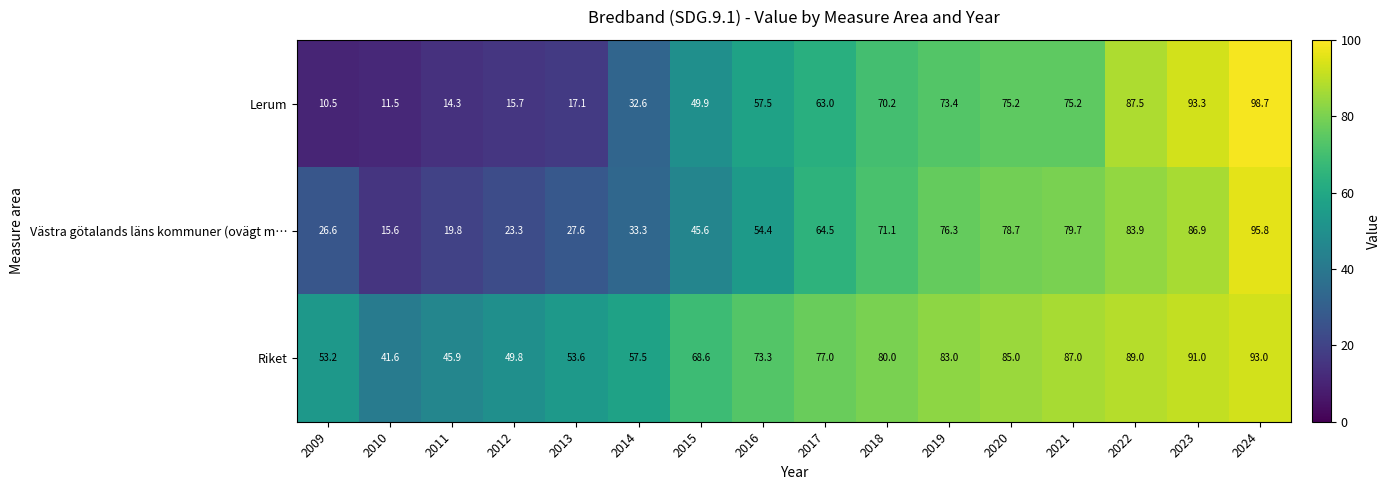

Is it true that Lerum equals 117.2 at 2020?

False